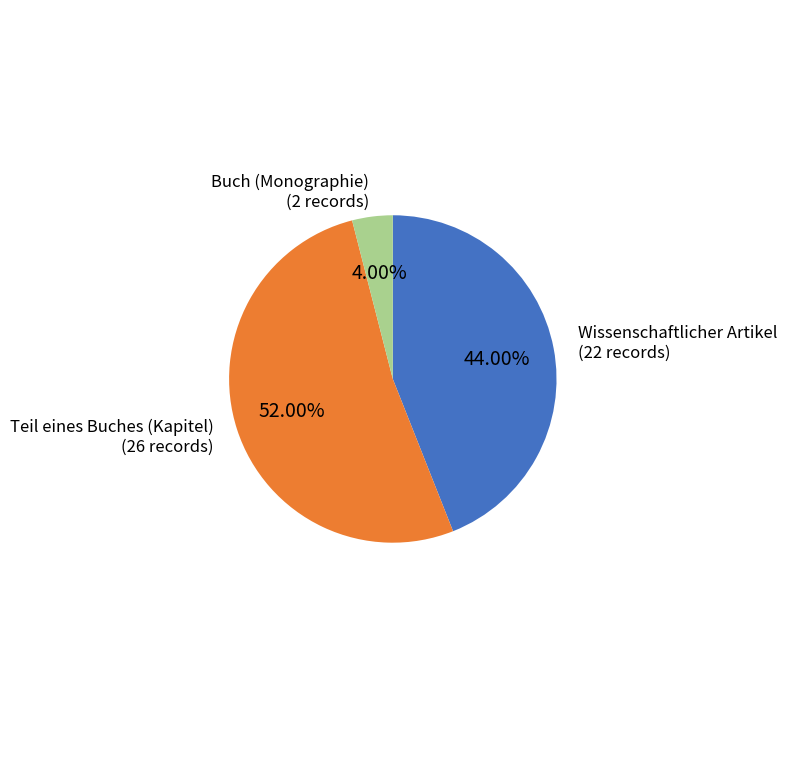

Is there any slice that represents more than half of the pie?

Yes